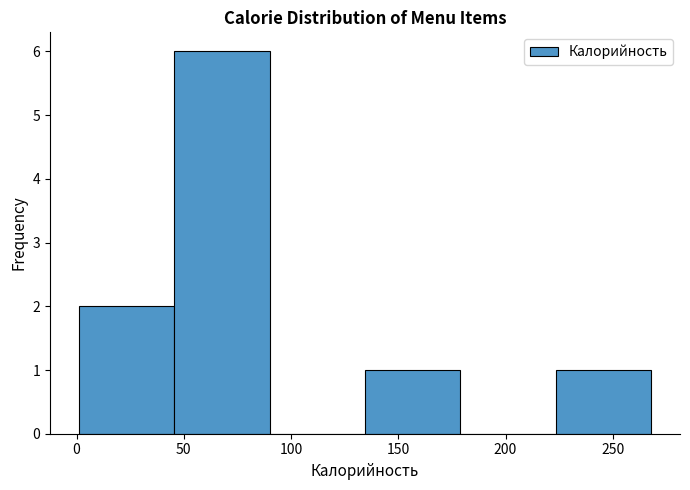

Reading left to right, list every bar in this chart as the range it spans on the x-axis followed by its height. Neither the bar edges nor the heights are printed on the chart, so give them approximately, as read against the axes.

1.0 to 45.5: 2
45.5 to 90.0: 6
90.0 to 134.5: 0
134.5 to 179.0: 1
179.0 to 223.5: 0
223.5 to 268.0: 1